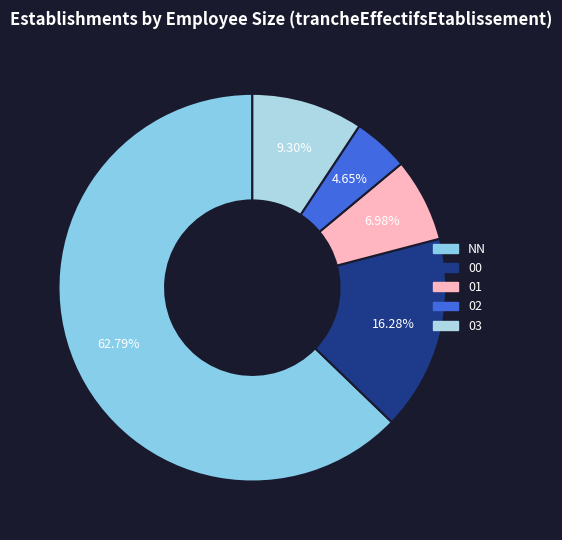

True or false: 03 accounts for 18% of the total.

False